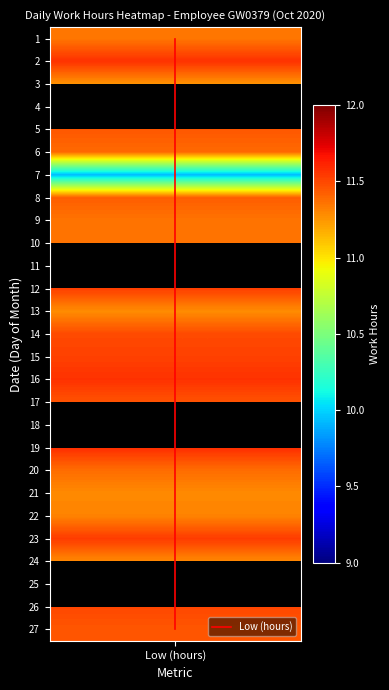

Which label corresponds to the smallest value in the chart?

Low (hours)